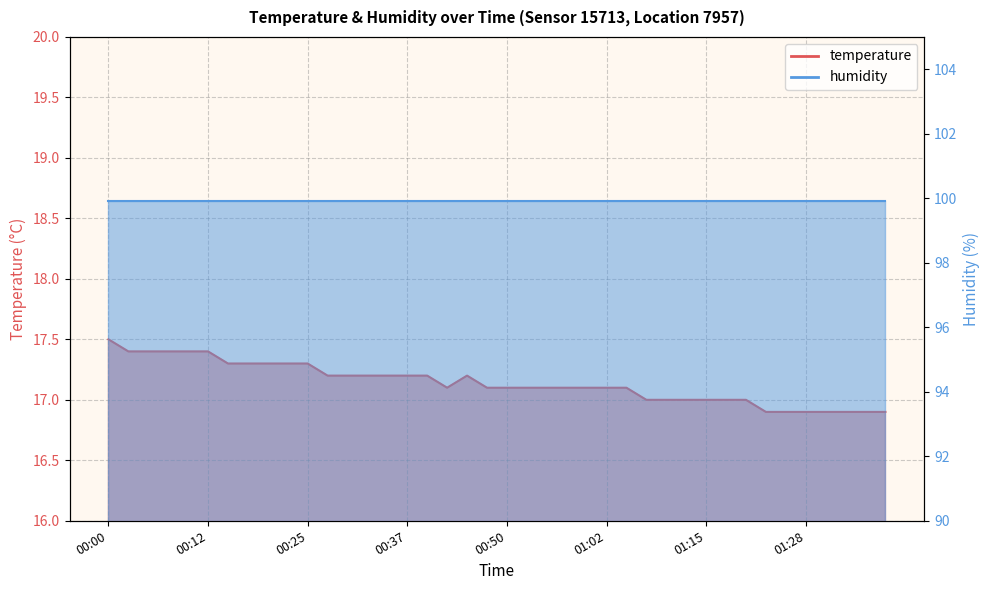

What position from the right is 00:00?

40